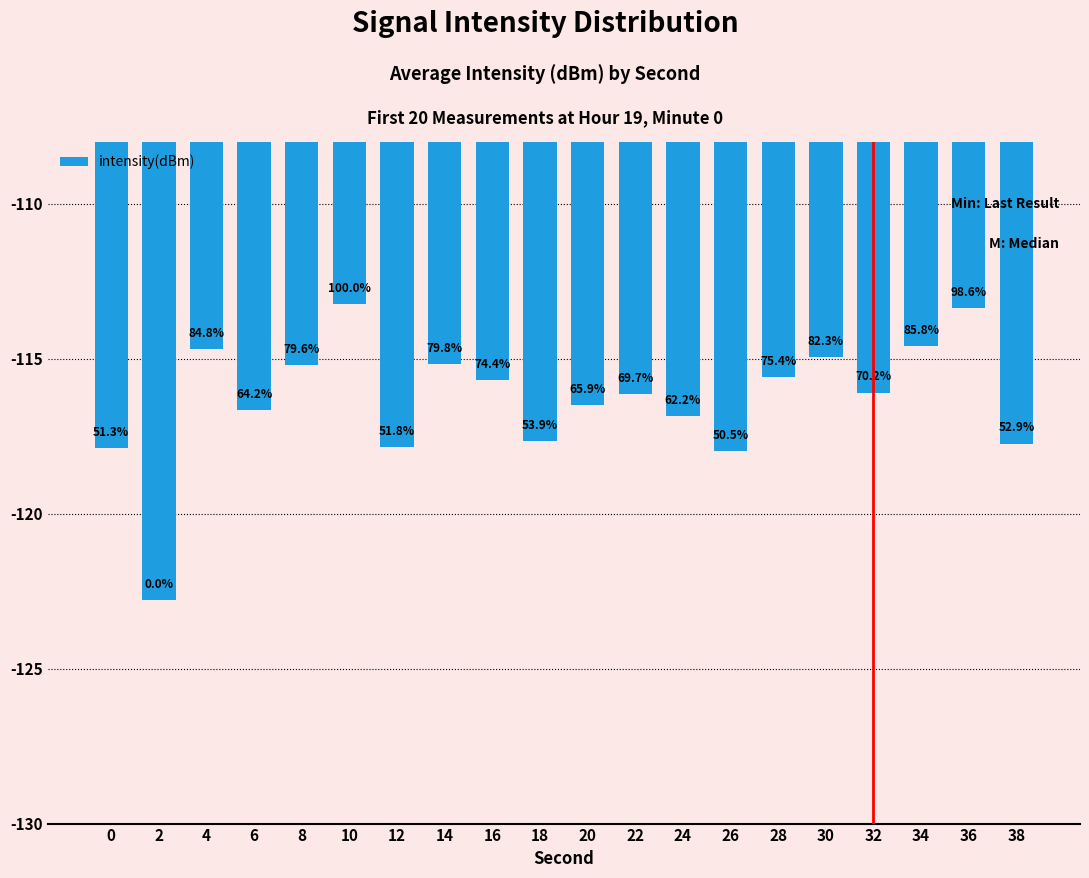

Between 20 and 28, which is larger?

28